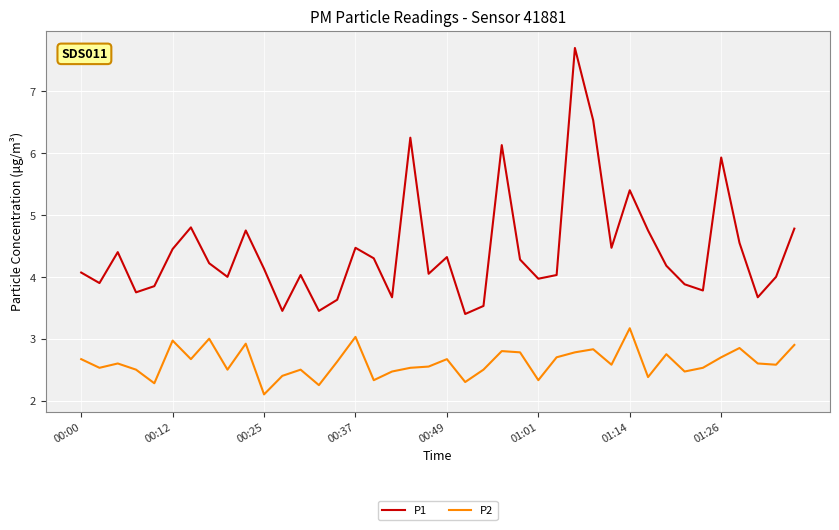

What is the difference between the maximum and minimum values in the P2 series?

1.1